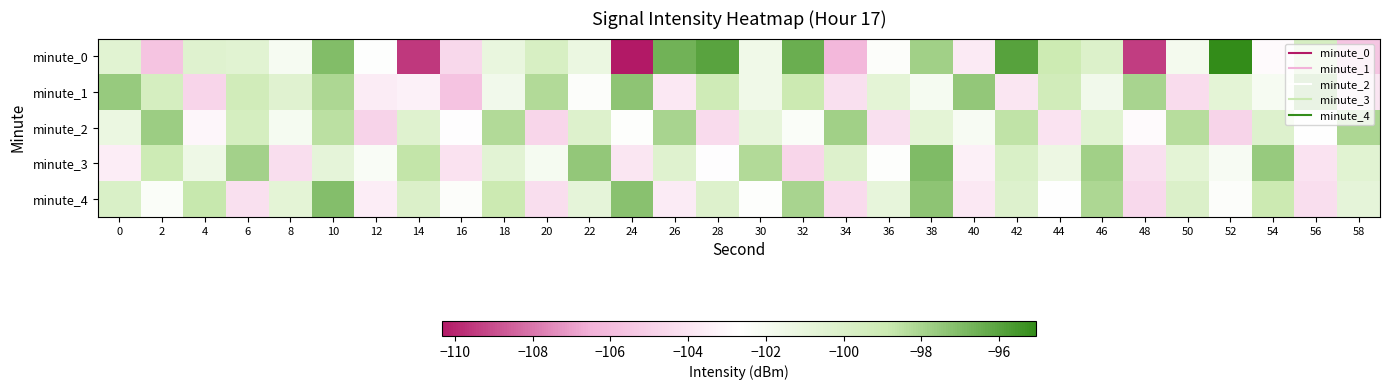

Which has a higher value, 32 or 48?

32